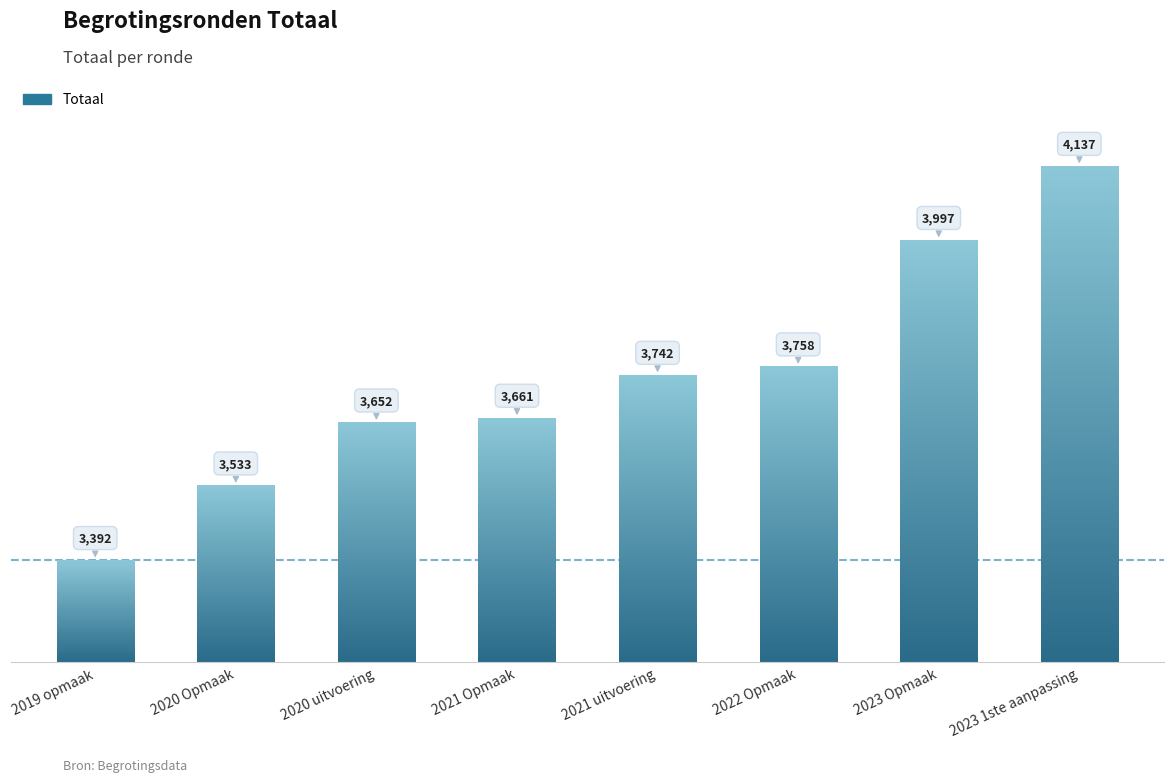

Rank the categories by value from highest to lowest.

2023 1ste aanpassing, 2023 Opmaak, 2022 Opmaak, 2021 uitvoering, 2021 Opmaak, 2020 uitvoering, 2020 Opmaak, 2019 opmaak